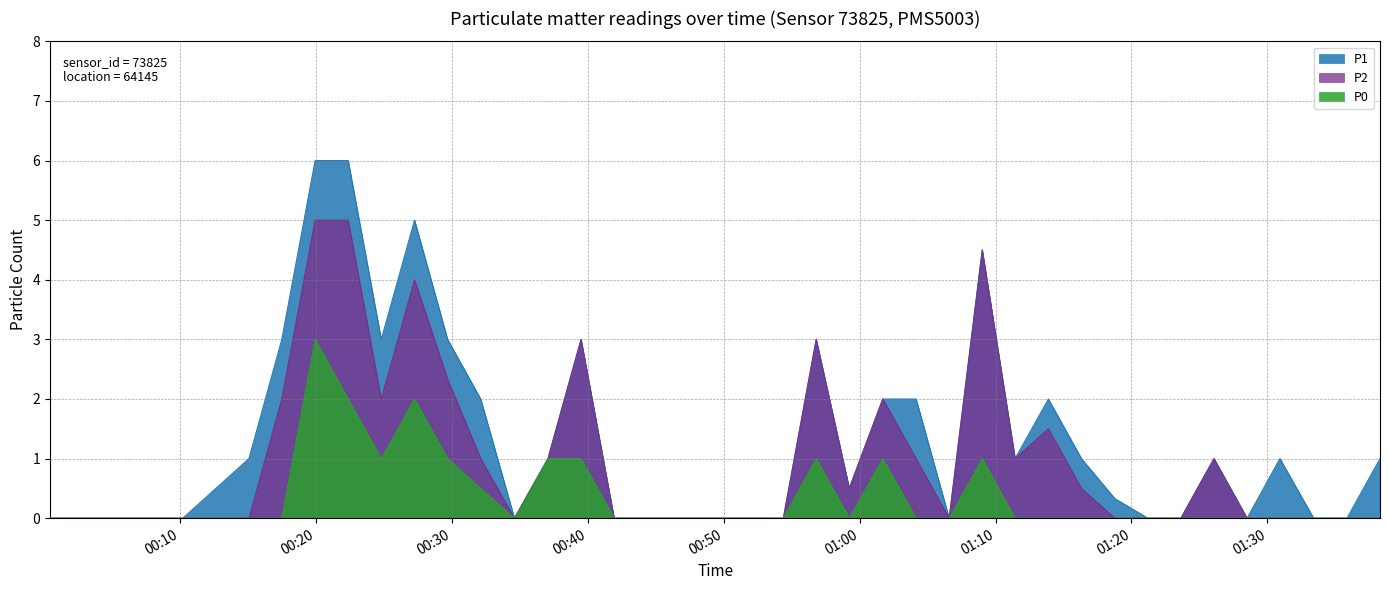

What is the sum of all P2 values?

40.3